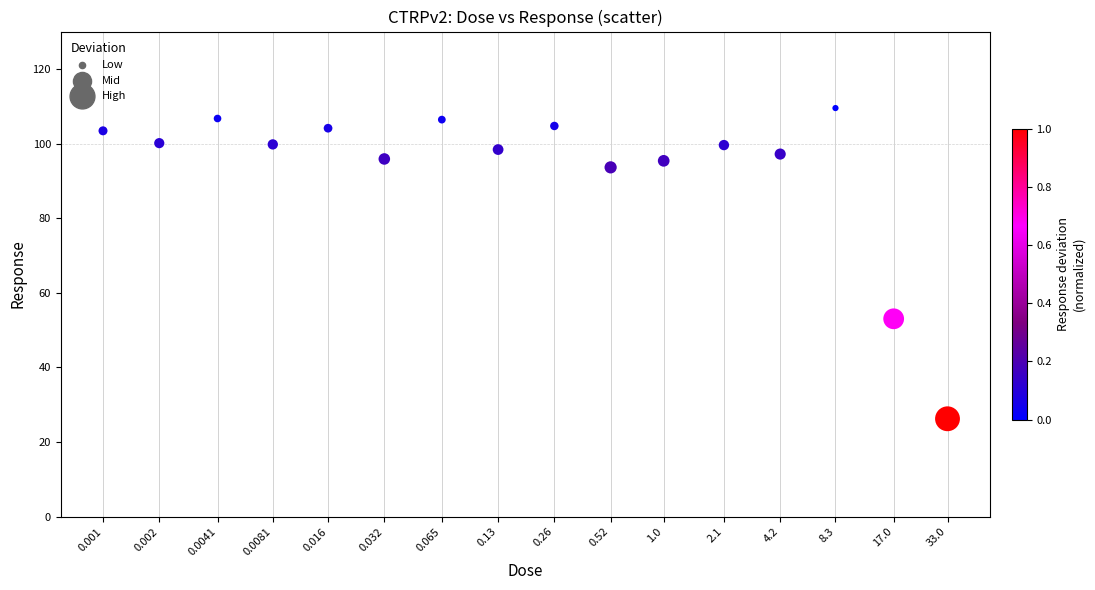

What Y value in the scatter plot is closest to 67?

53.0